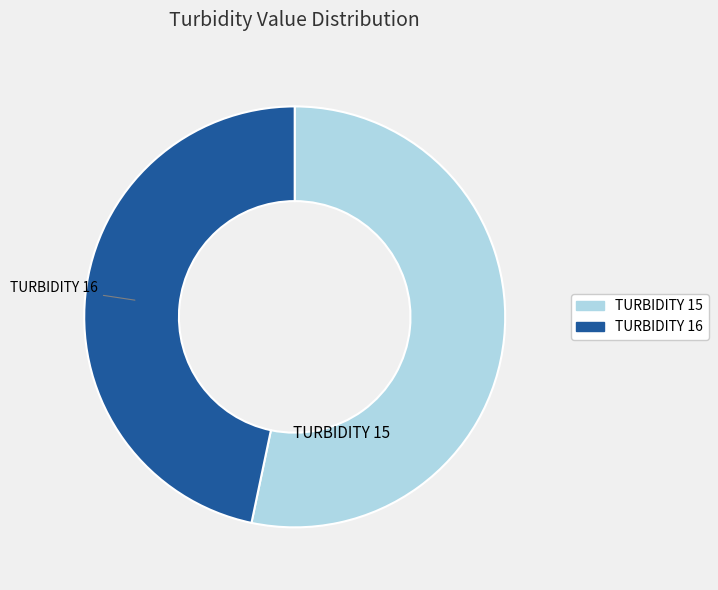

Is there a majority slice in this chart?

Yes